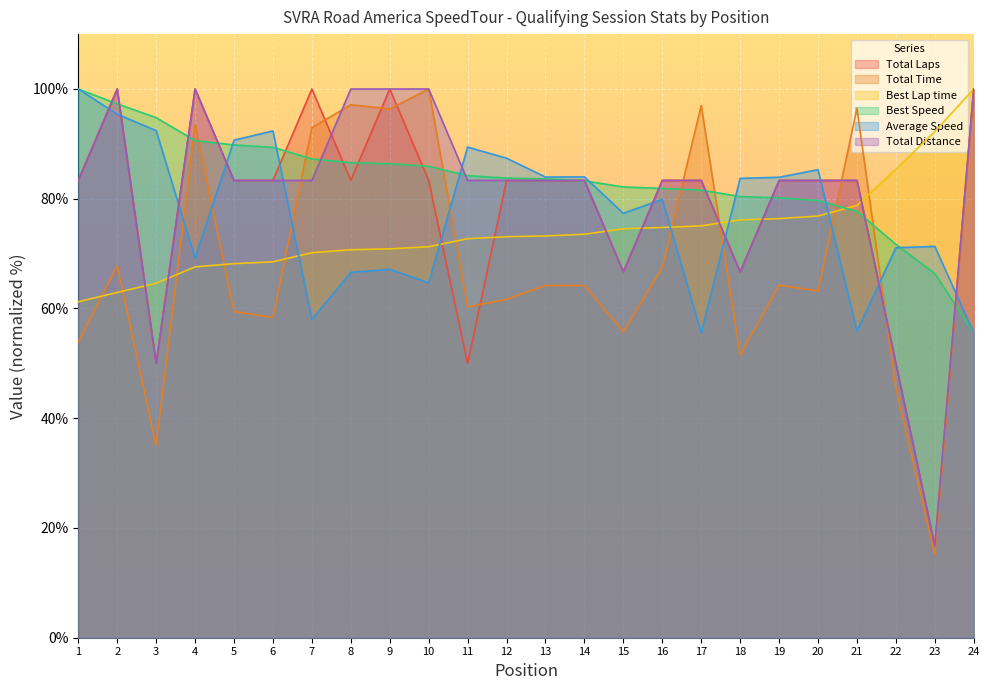

Reading left to right, transcribe all the data shown in this chart.

Total Laps: 83.3	100.0	50.0	100.0	83.3	83.3	100.0	83.3	100.0	83.3	50.0	83.3	83.3	83.3	66.7	83.3	83.3	66.7	83.3	83.3	83.3	50.0	16.7	100.0
Total Time: 53.9	67.8	35.0	93.5	59.5	58.4	92.9	97.1	96.4	100.0	60.3	61.7	64.2	64.2	55.7	67.5	97.0	51.5	64.2	63.2	96.5	45.5	15.1	100.0
Best Lap time: 61.2	62.9	64.6	67.6	68.2	68.5	70.2	70.7	70.9	71.3	72.7	73.1	73.2	73.5	74.5	74.8	75.0	76.1	76.4	76.8	78.8	85.4	92.2	100.0
Best Speed: 100.0	97.3	94.8	90.6	89.8	89.4	87.3	86.6	86.4	85.9	84.2	83.8	83.6	83.3	82.1	81.9	81.6	80.4	80.2	79.7	77.7	71.7	66.4	55.5
Average Speed: 100.0	95.4	92.4	69.2	90.7	92.4	58.0	66.6	67.1	64.7	89.4	87.4	84.0	84.0	77.4	79.9	55.6	83.7	83.9	85.3	55.9	71.1	71.3	55.6
Total Distance: 83.3	100.0	50.0	100.0	83.3	83.3	83.3	100.0	100.0	100.0	83.3	83.3	83.3	83.3	66.7	83.3	83.3	66.7	83.3	83.3	83.3	50.0	16.7	100.0